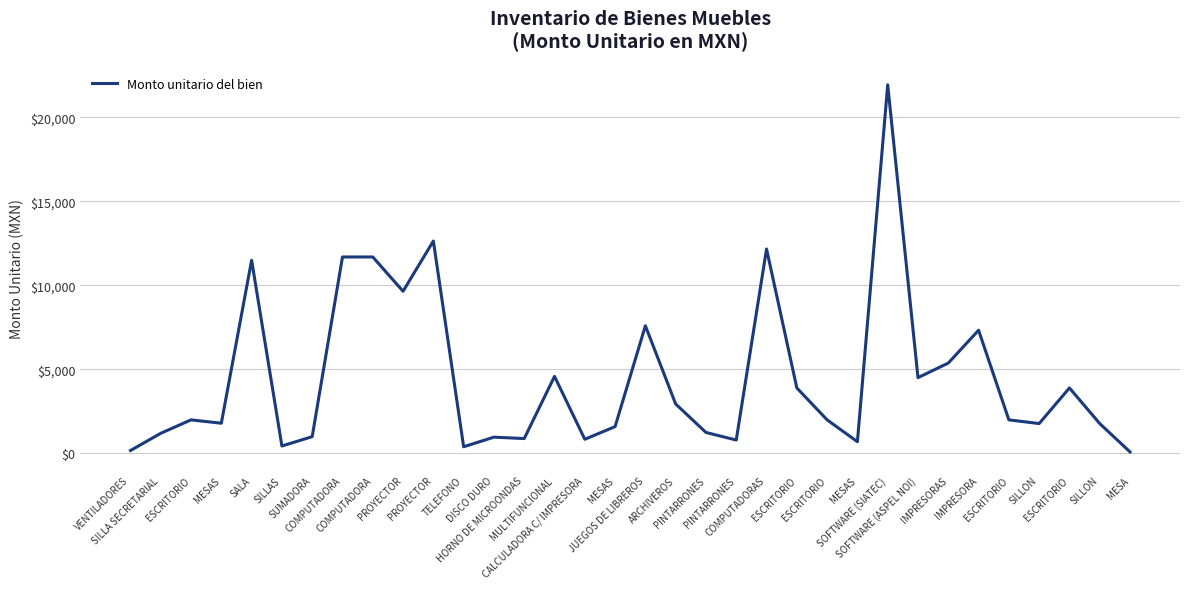

Does the chart display data point markers on the line(s)?

No